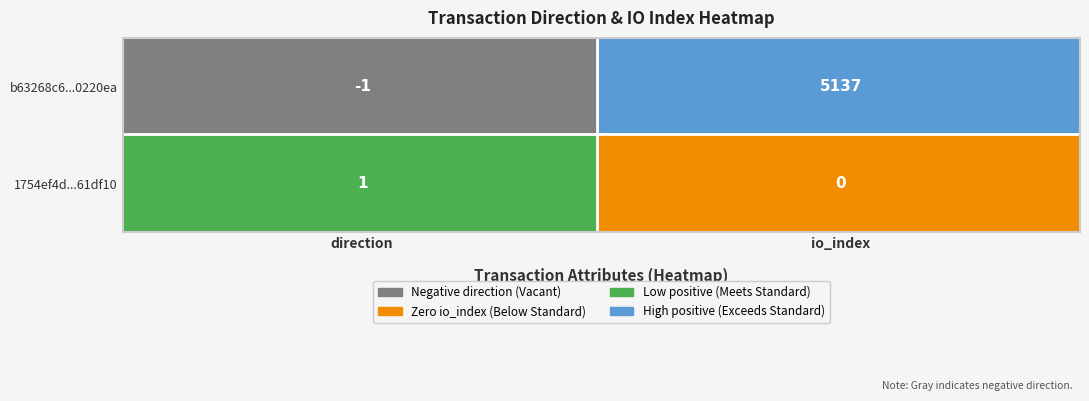

What value does the b63268c65df6d663074a06951948a130f0220ea series have at 1, to the nearest 10?

5140